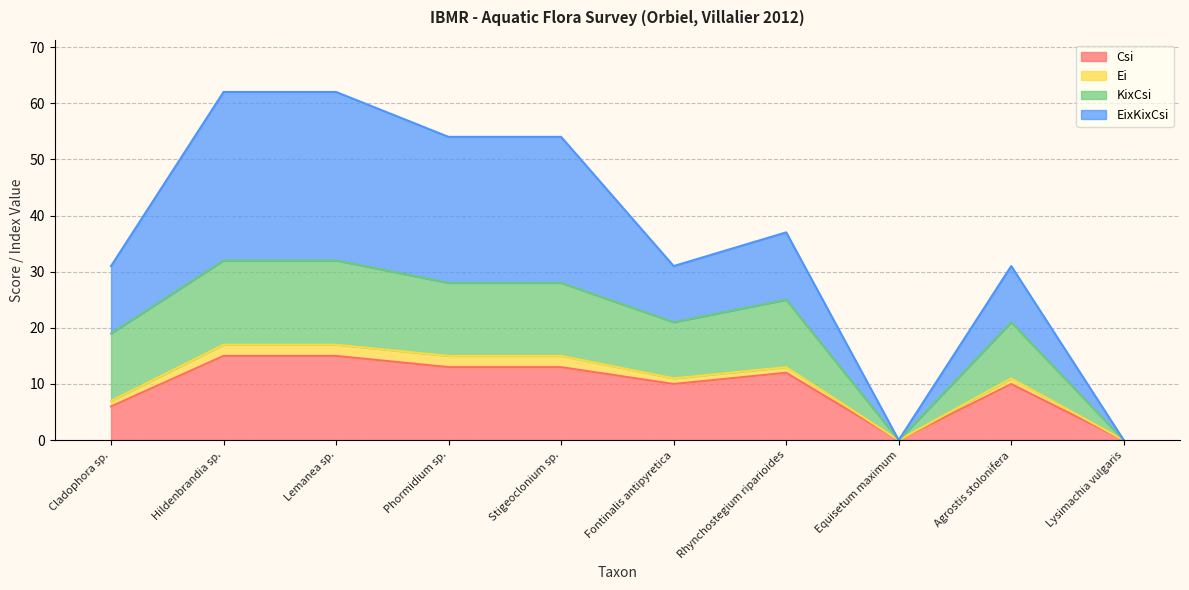

What is the maximum value for Csi?

15